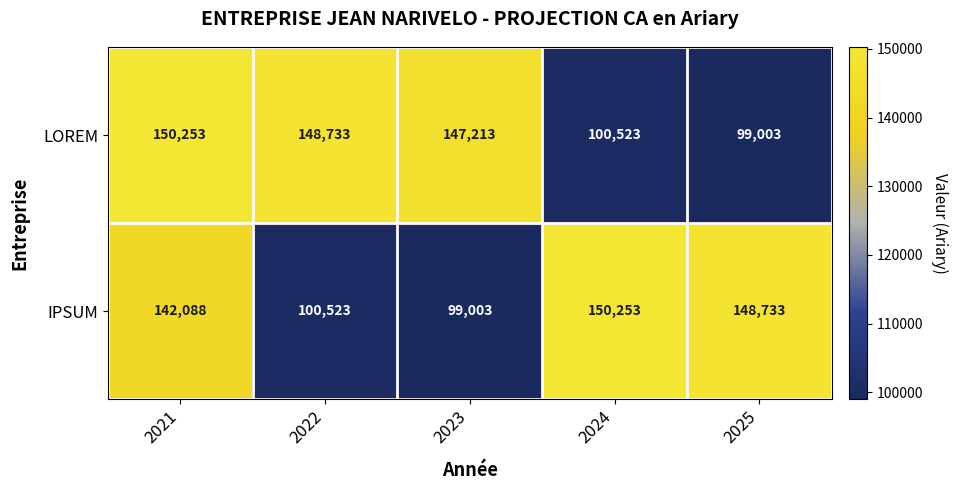

The IPSUM series shows 148733 at 2025. True or false?

True